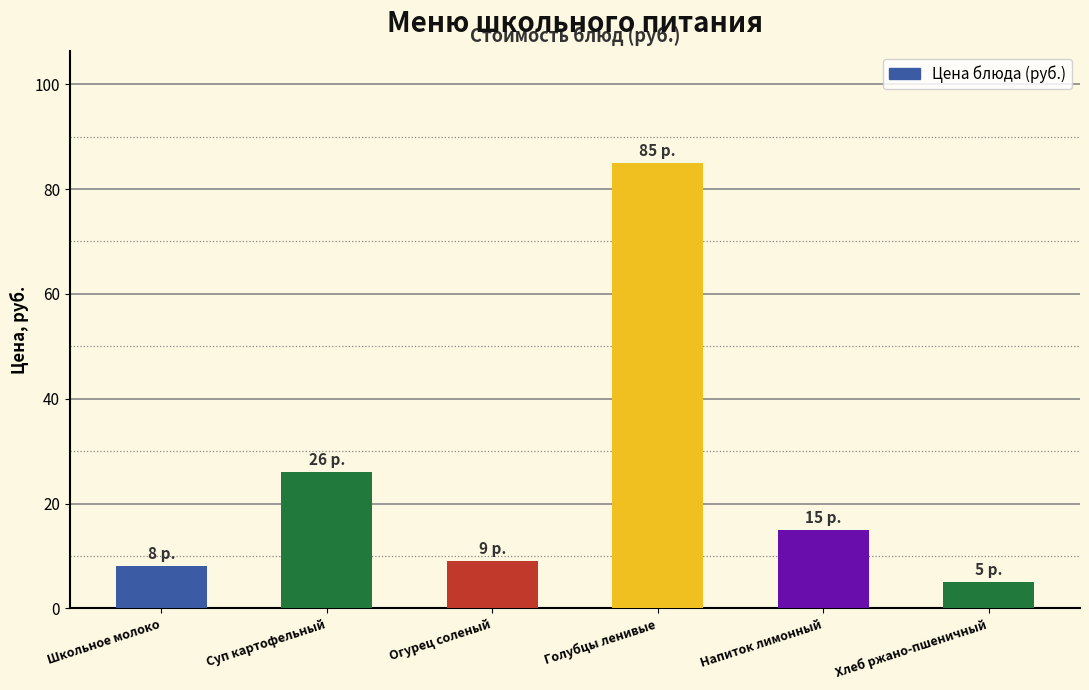

Where is the data nearest to the value 45?

Суп картофельный